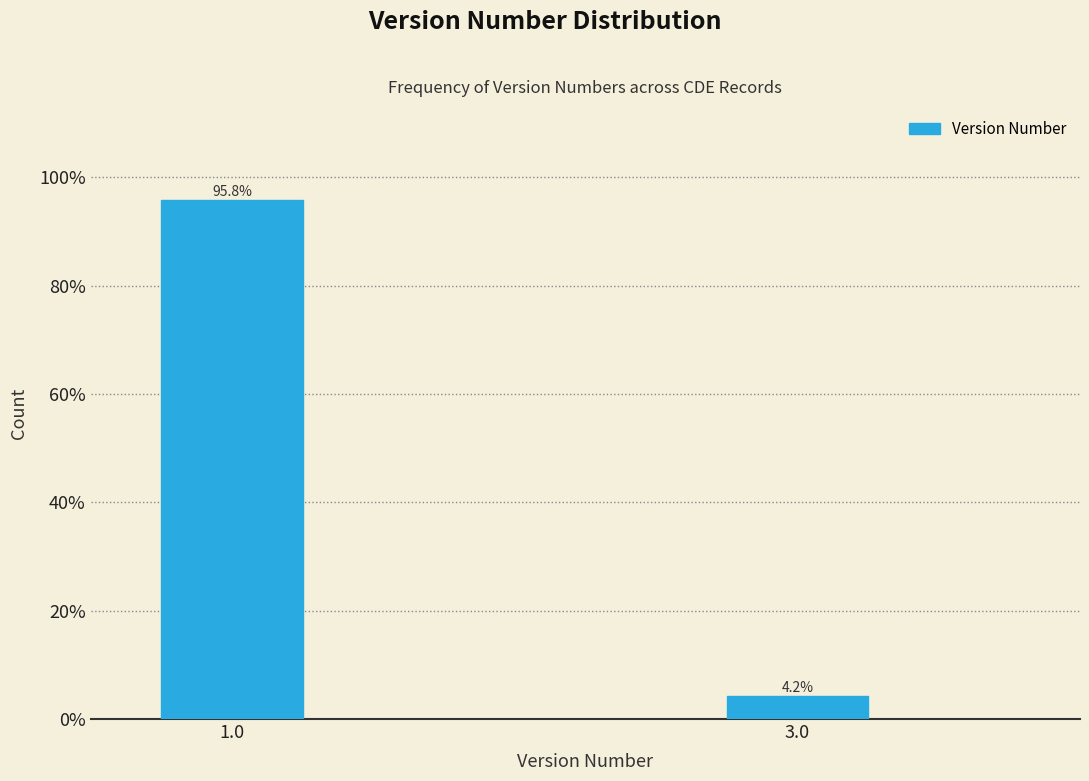

Reading right to left, transcribe all the data shown in this chart.

3.0=4.2	1.0=95.8